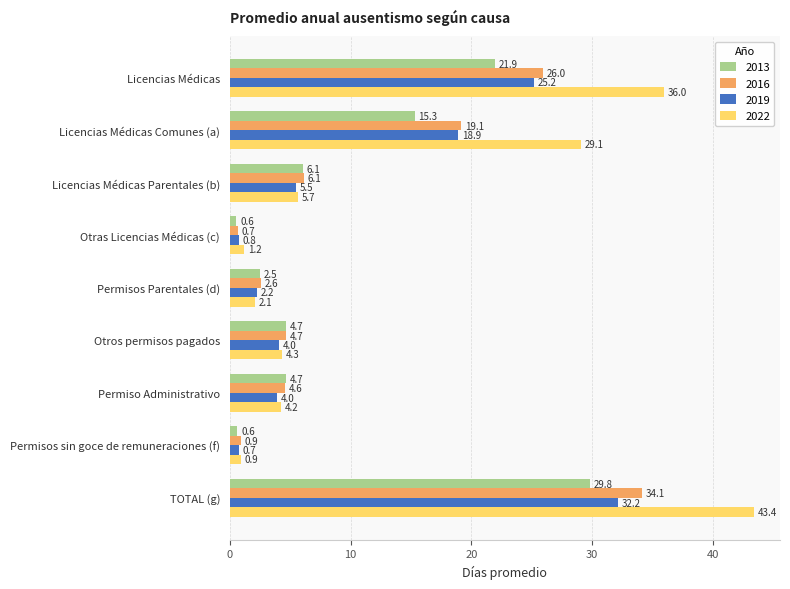

At how many categories does at least one series exceed 37?

1